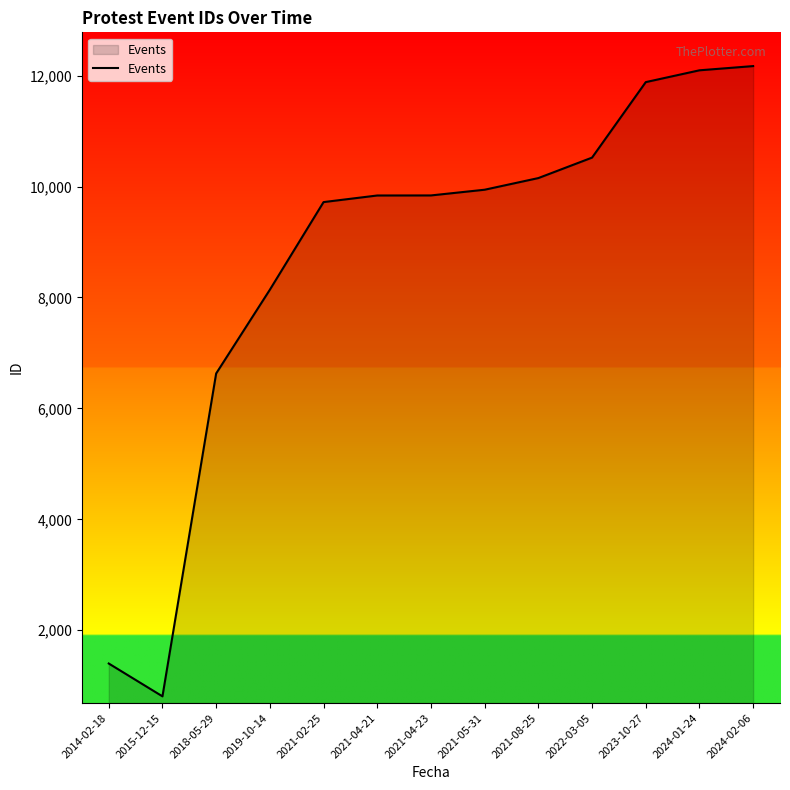

What is the maximum value shown in the chart?

12172